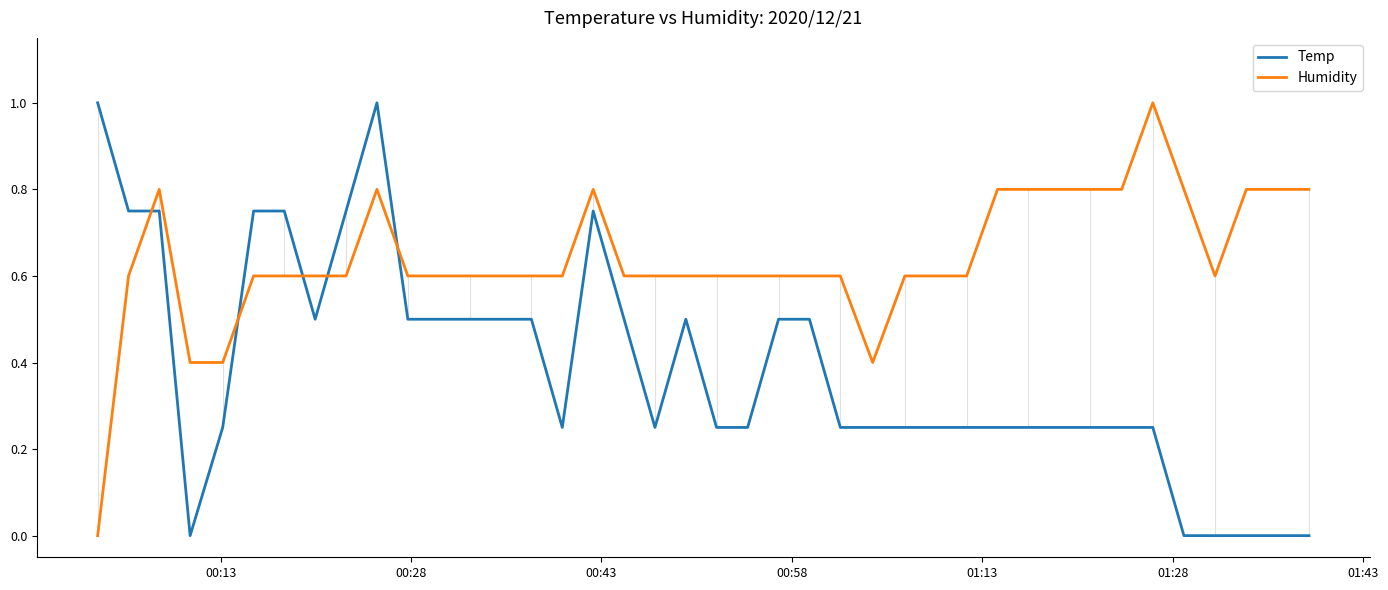

Rank the series by their average value, from lowest to highest.

Temp, Humidity